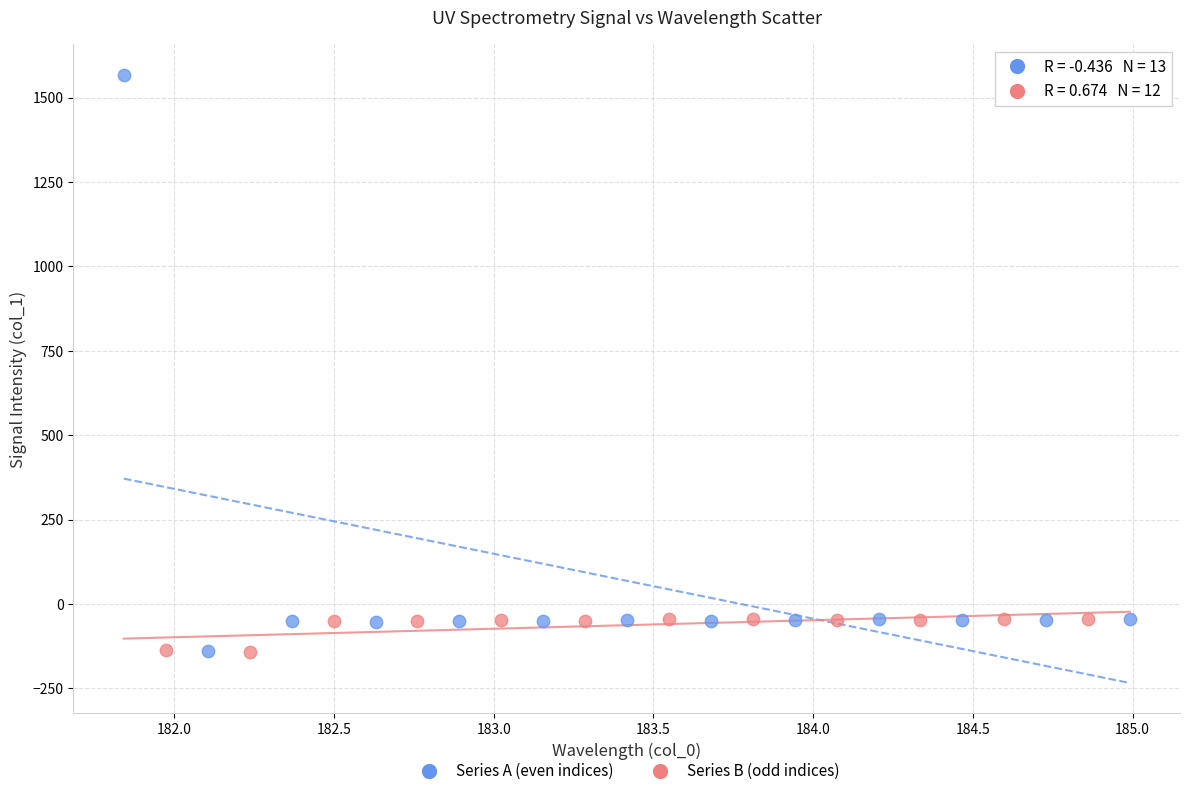

Which series reaches the maximum Y coordinate?

Series A (even indices)